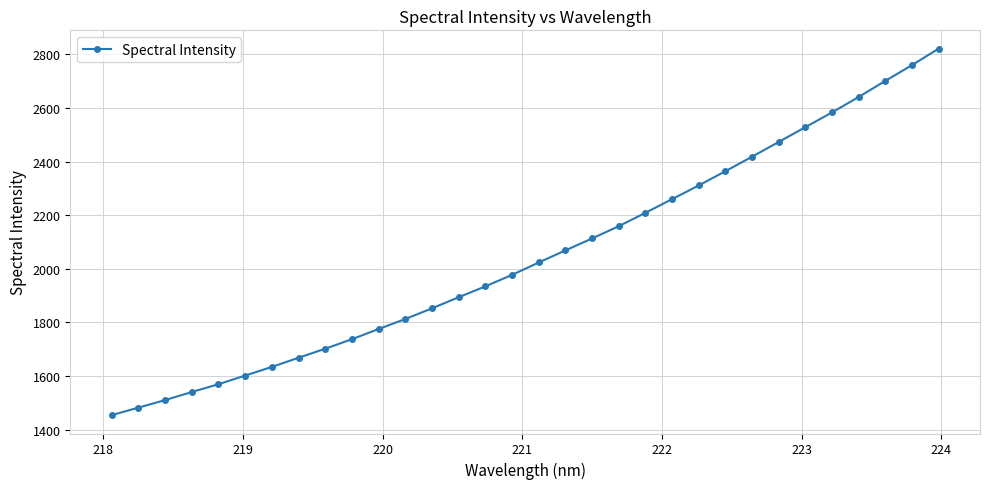

What is the smallest value displayed?

1454.1